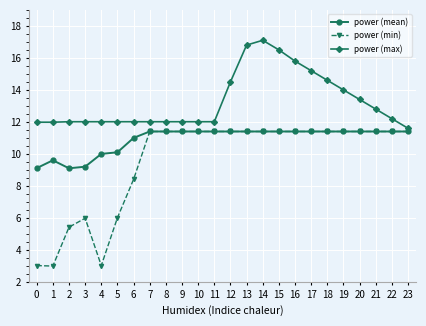

Which series has the largest total across all categories?

power (max)